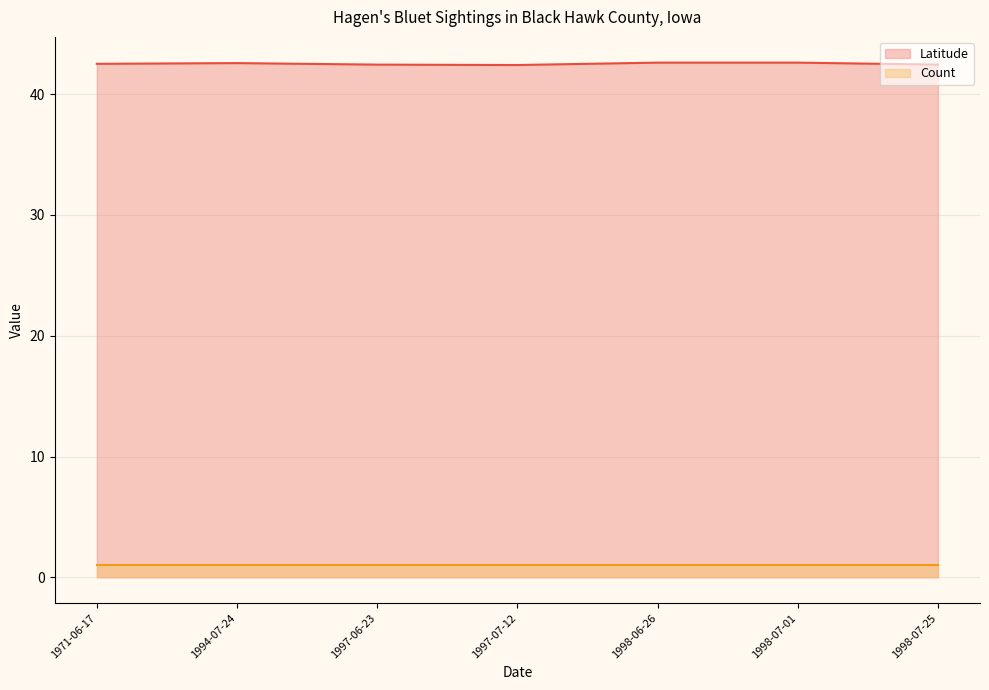

What position from the left is 1971-06-17?

1